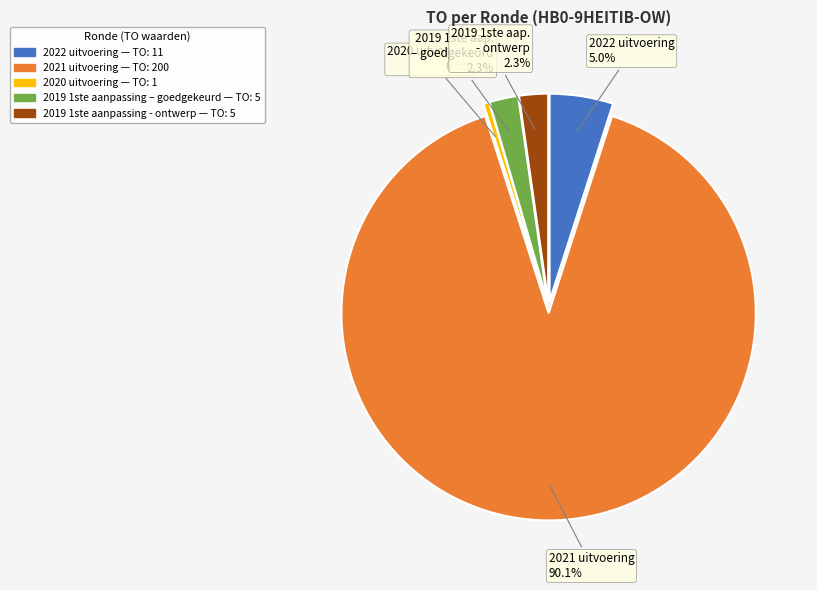

Which slice is the largest?

2021 uitvoering